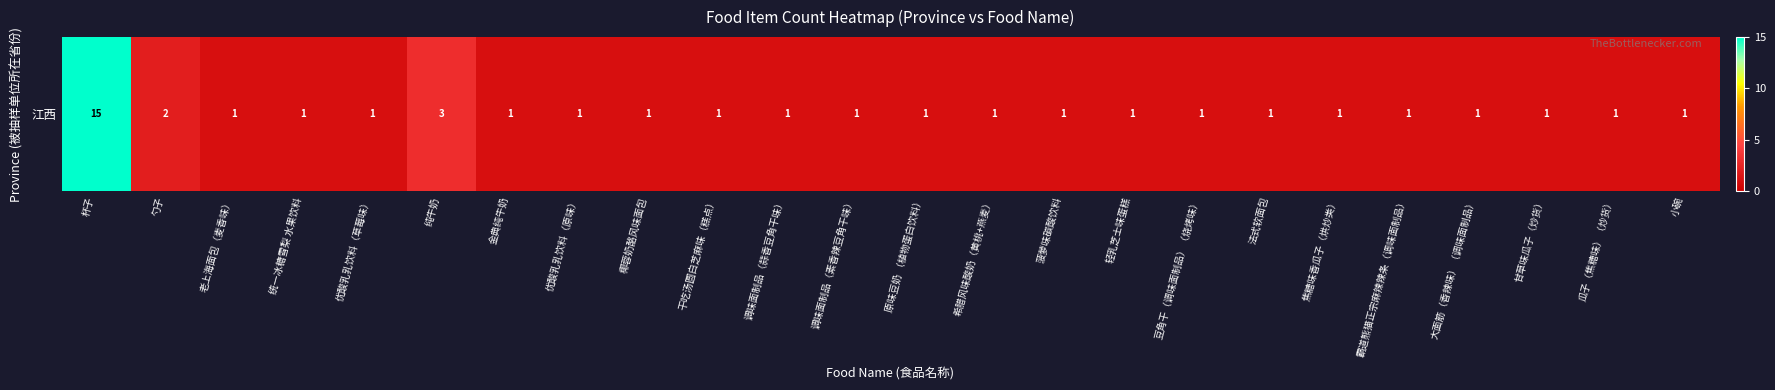

What is the greatest value displayed?

15